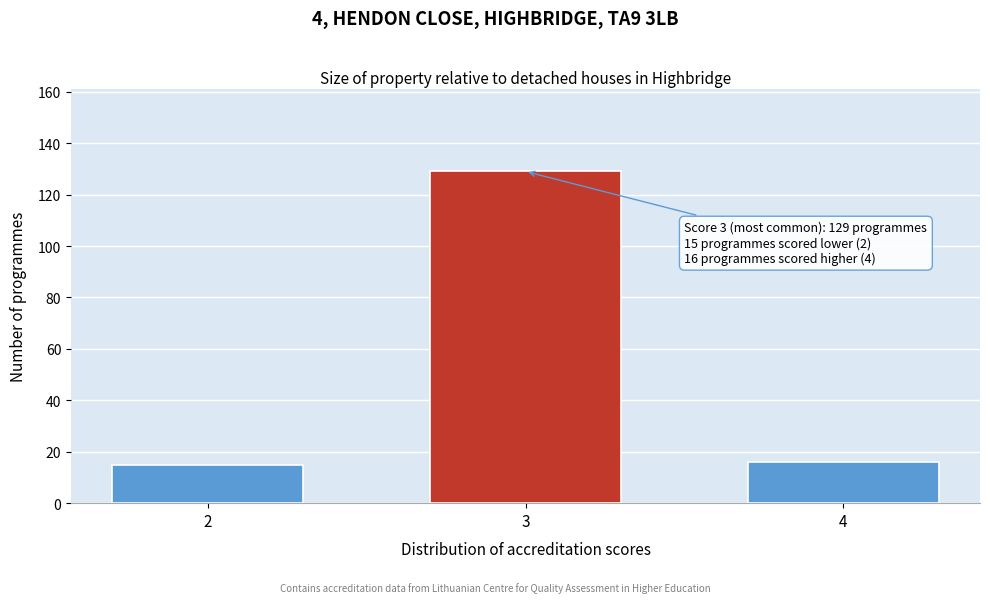

Reading left to right, transcribe all the data shown in this chart.

15	129	16